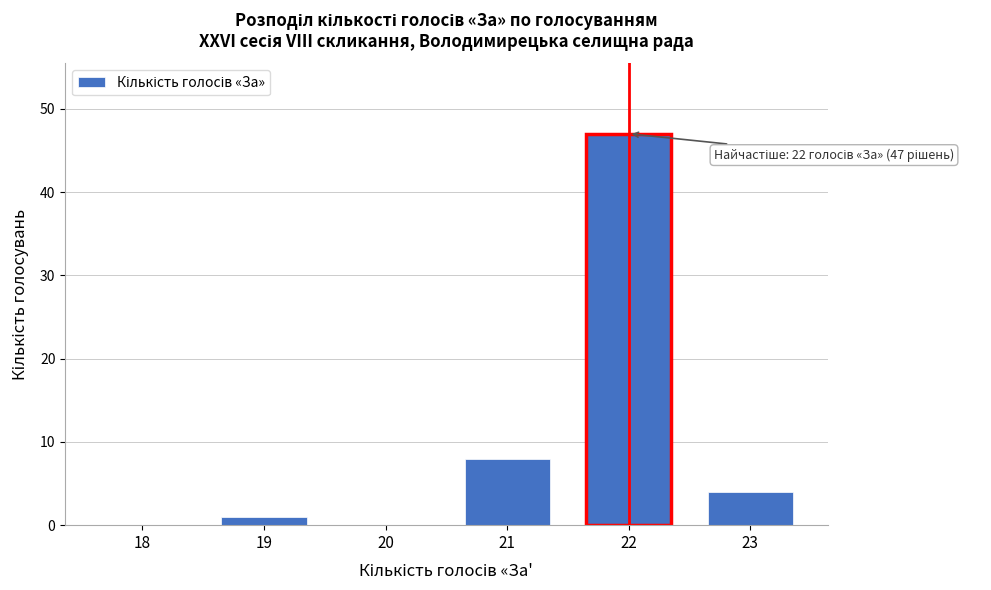

Reading left to right, extract all data points from this chart.

18=0	19=1	20=0	21=8	22=47	23=4